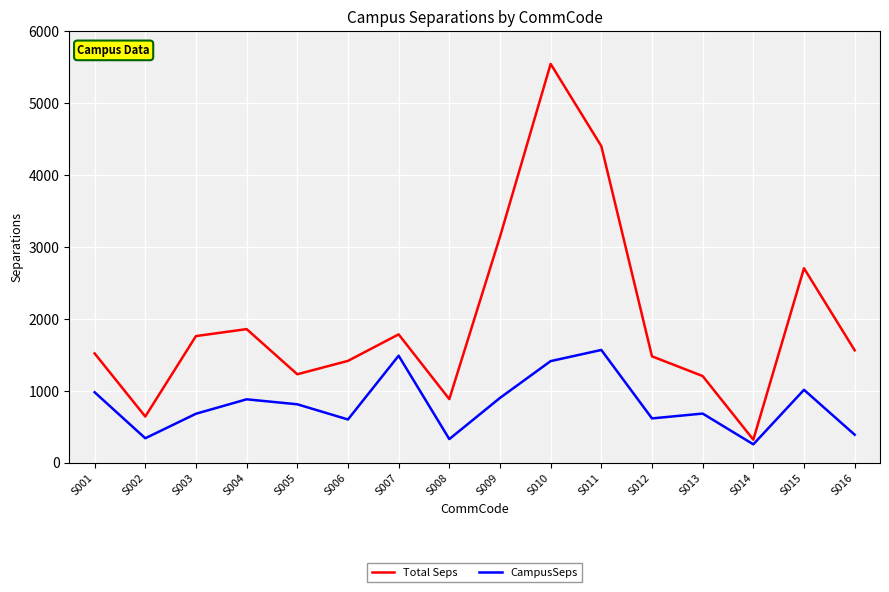

What is the greatest value displayed?

5541.6